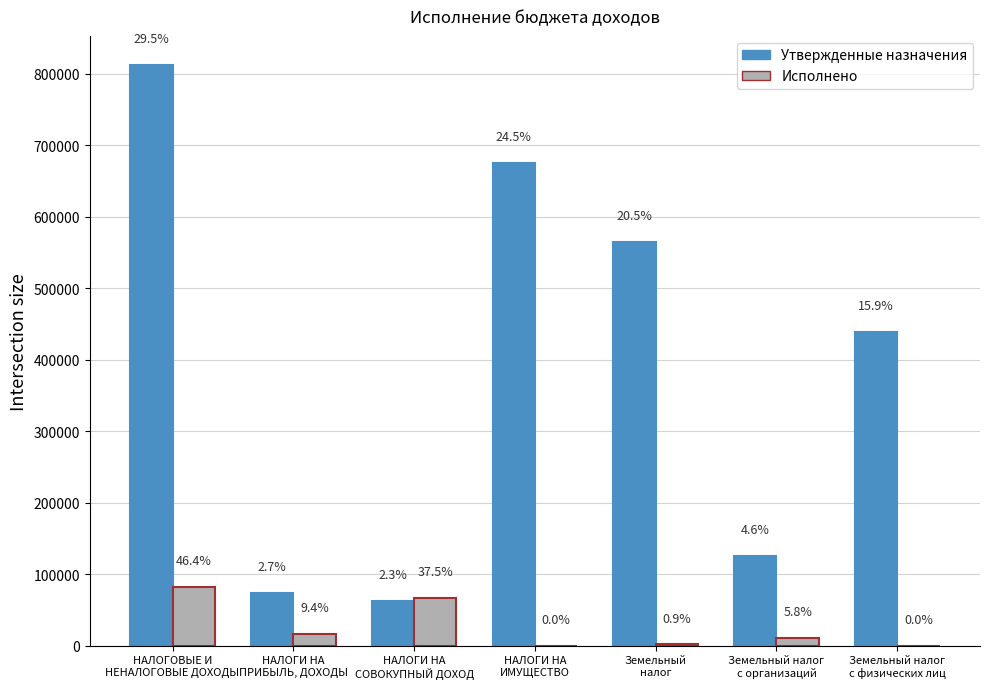

Which series has the largest total across all categories?

Утвержденные назначения